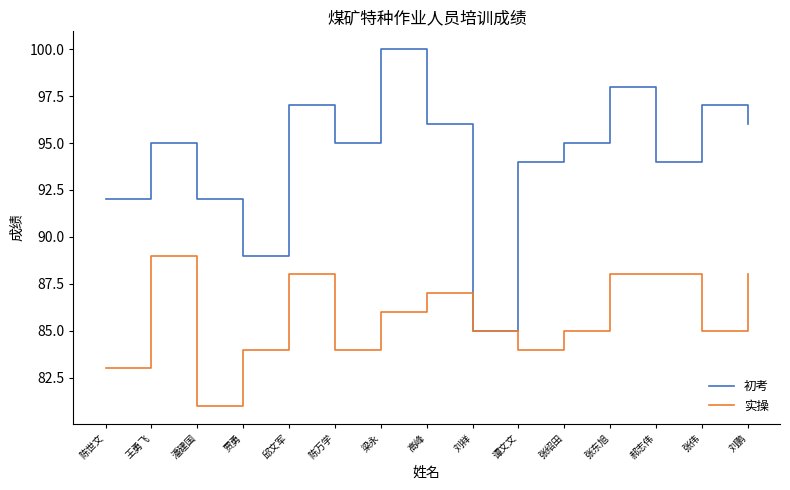

List the series in order of their overall mean, highest first.

初考, 实操